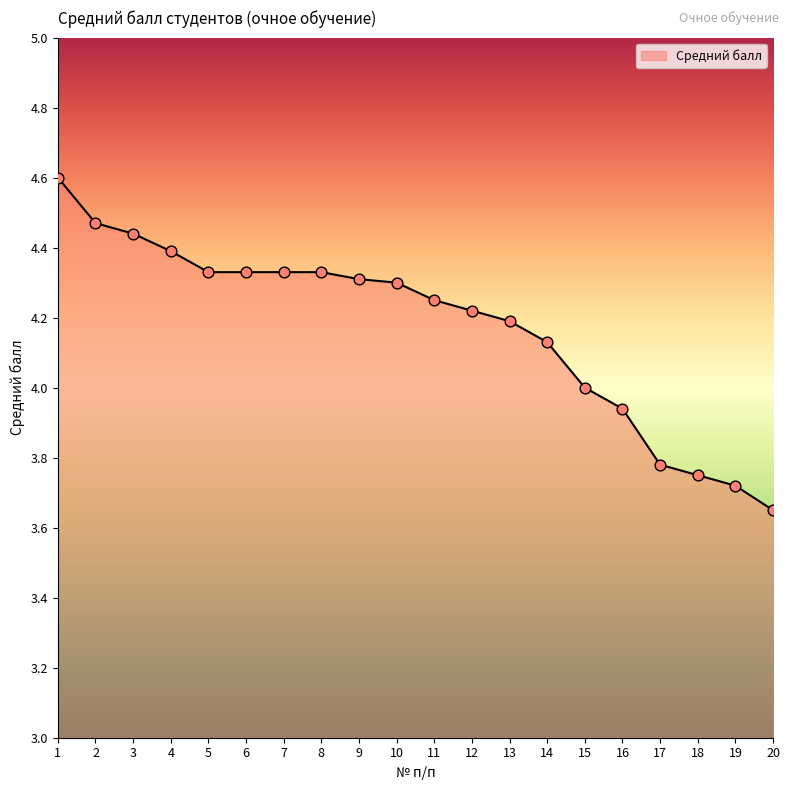

Between 8 and 19, which is larger?

8